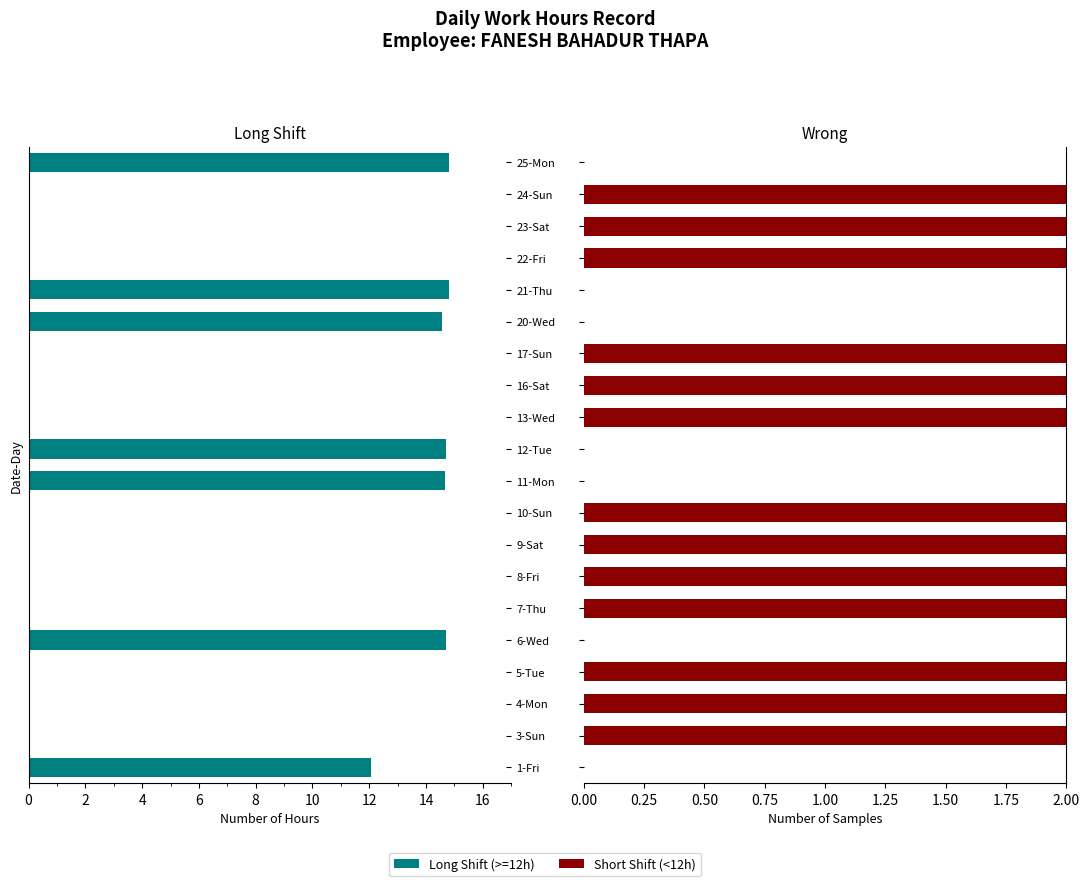

Which series has the largest range (max minus min)?

Long Shift (>=12h)